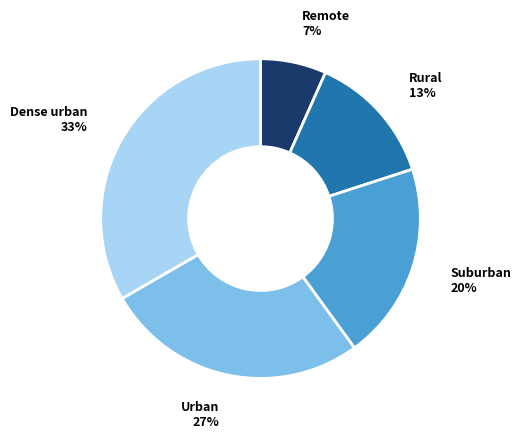

To the nearest percent, what is the difference between the Urban and Suburban slice percentages?

7%